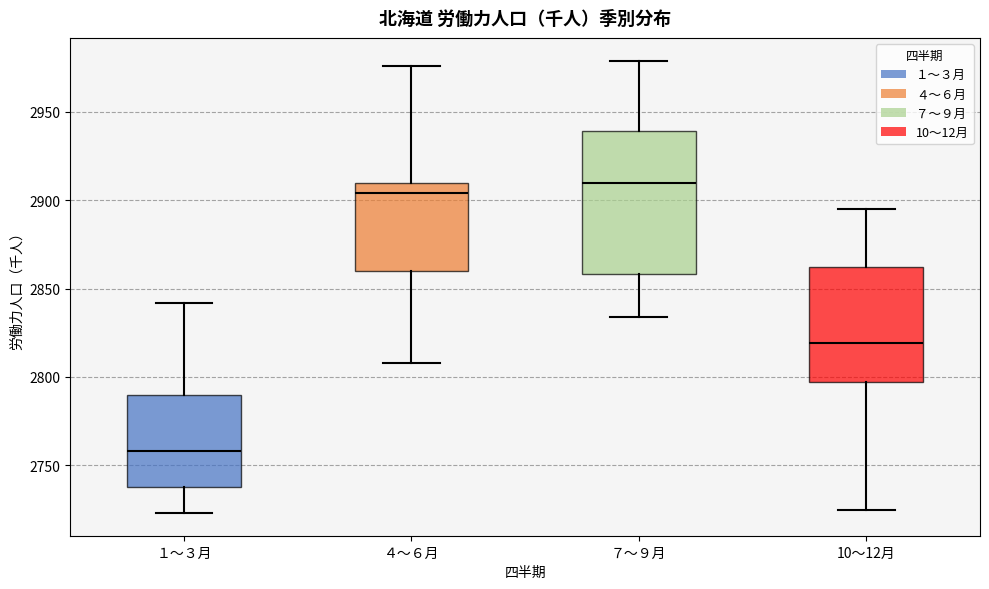

Which box has the lowest median line?

１～３月